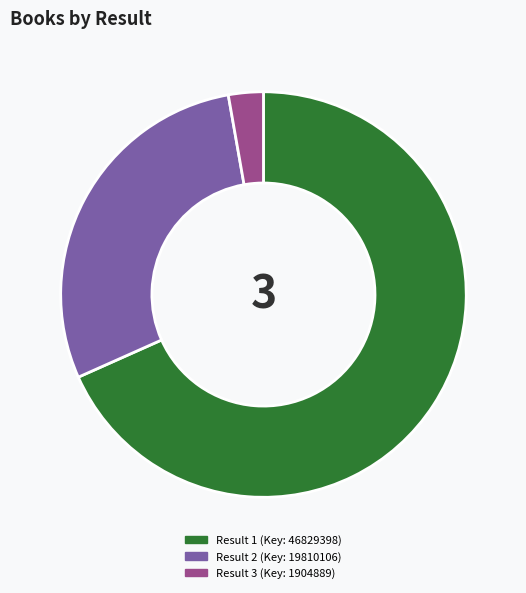

Is there any slice that represents more than half of the pie?

Yes